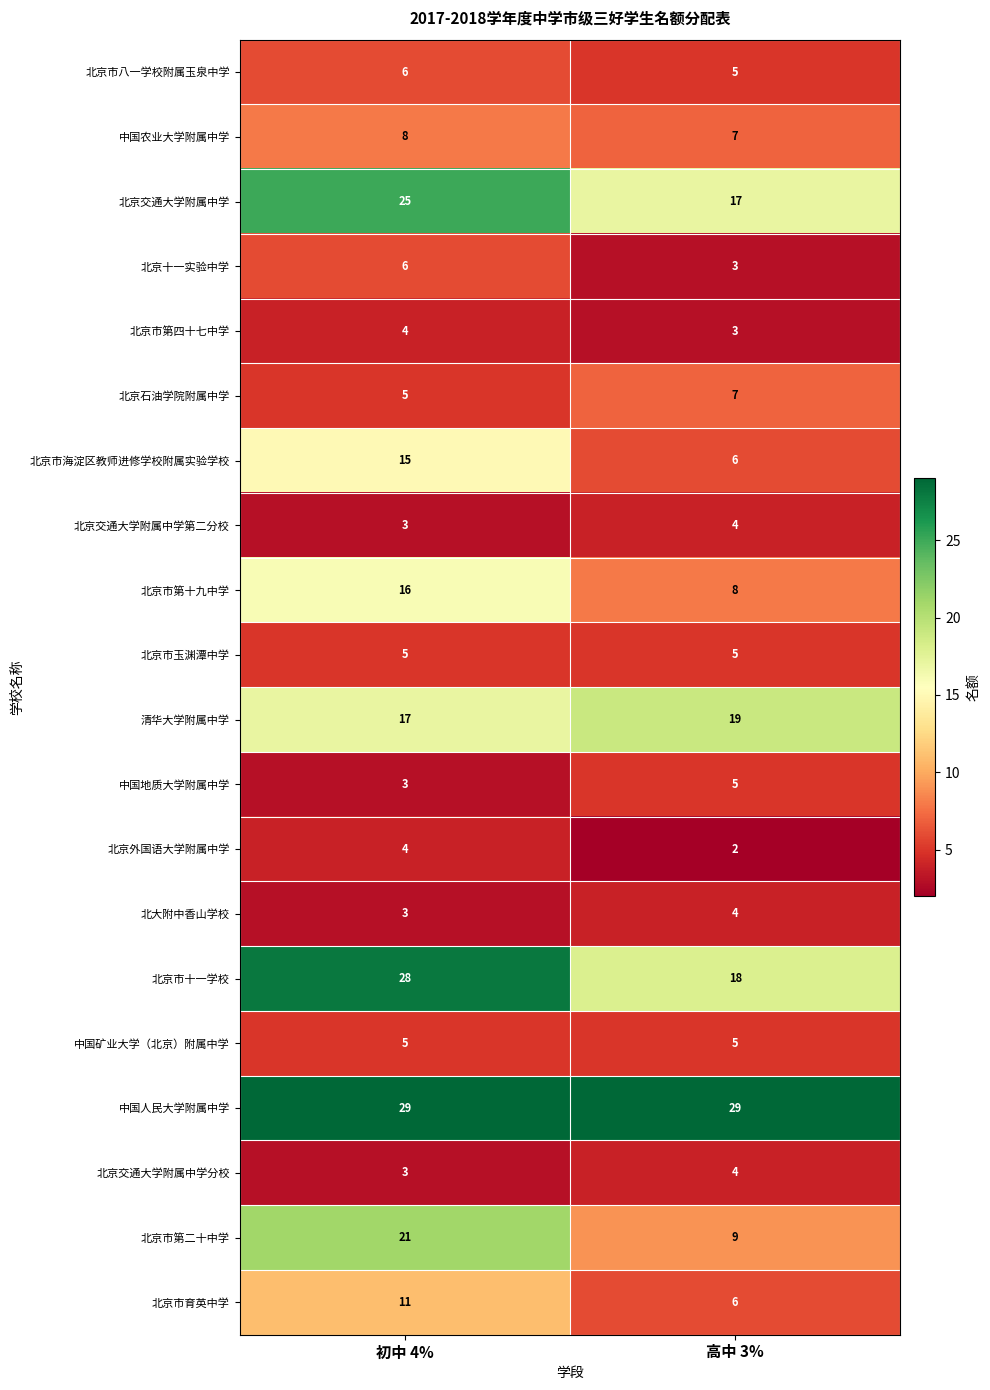

What is the difference between the 北京市育英中学 values at 初中 4% and 高中 3%?

5